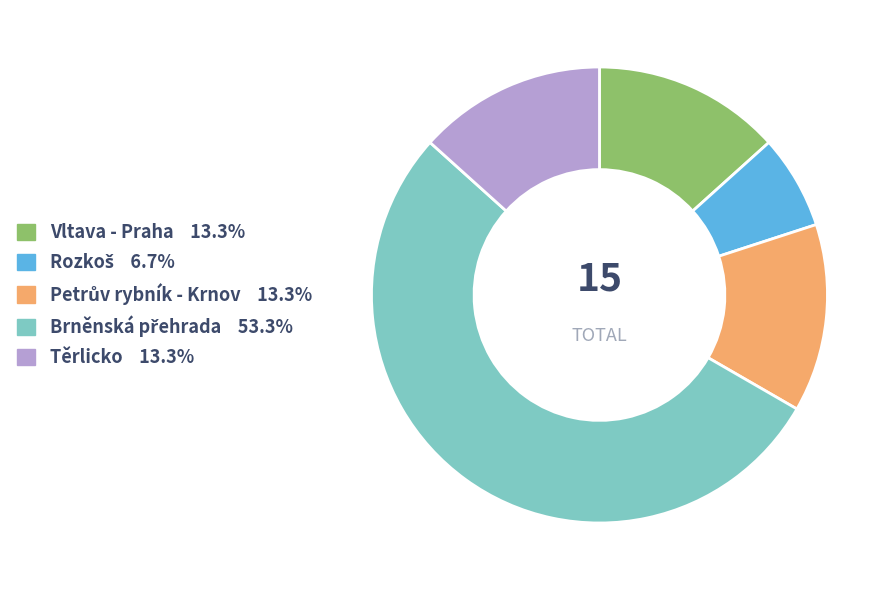

Is there any slice that represents more than half of the pie?

Yes